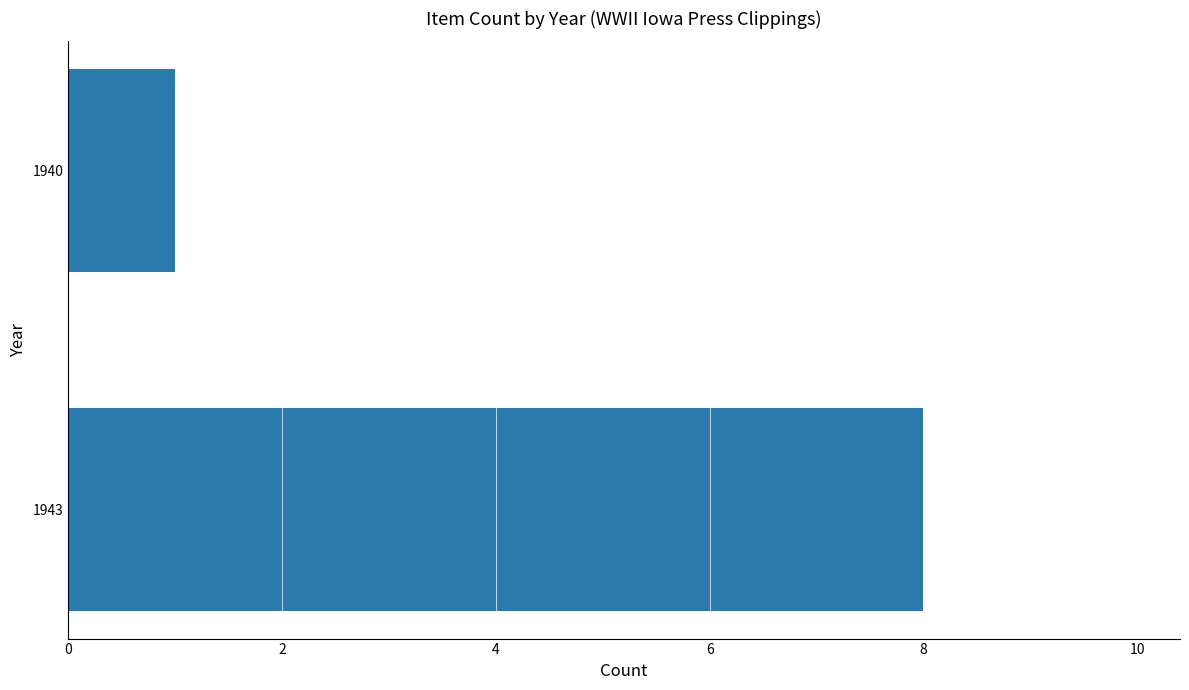

How many values are below 8?

1